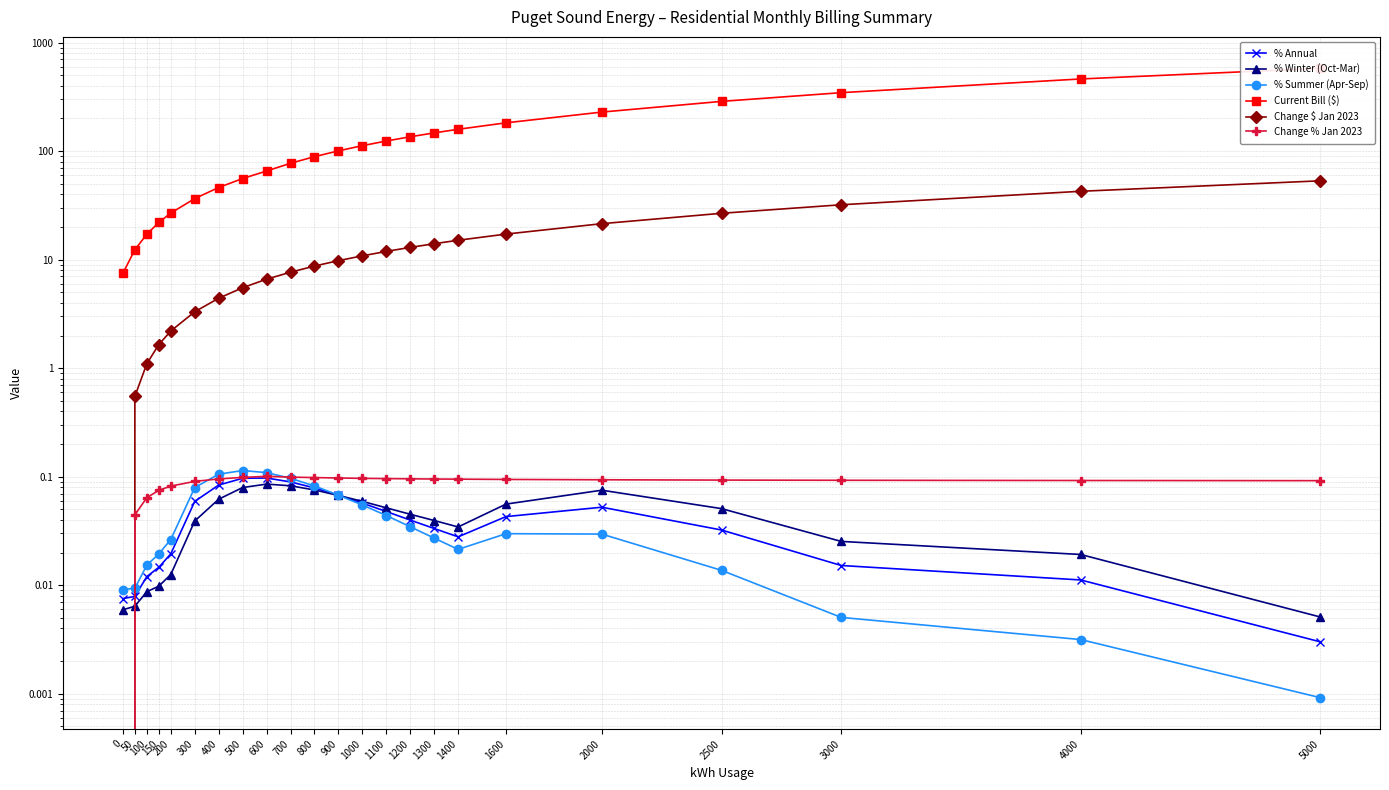

List the series in order of their peak value, highest first.

Current Bill ($), Change $ Jan 2023, % Summer (Apr-Sep), Change % Jan 2023, % Annual, % Winter (Oct-Mar)